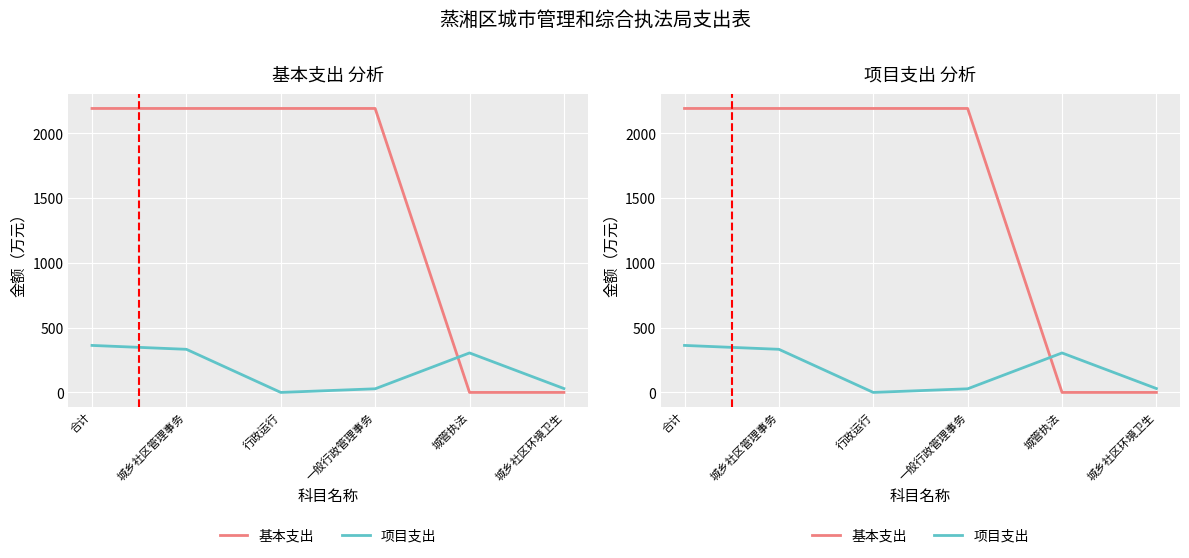

Which series changed the most between 一般行政管理事务 and 城乡社区环境卫生?

基本支出